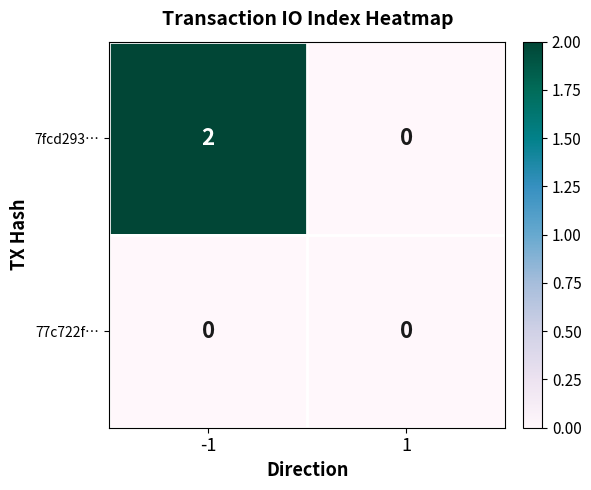

List the series in order of their peak value, lowest first.

77c722f…, 7fcd293…